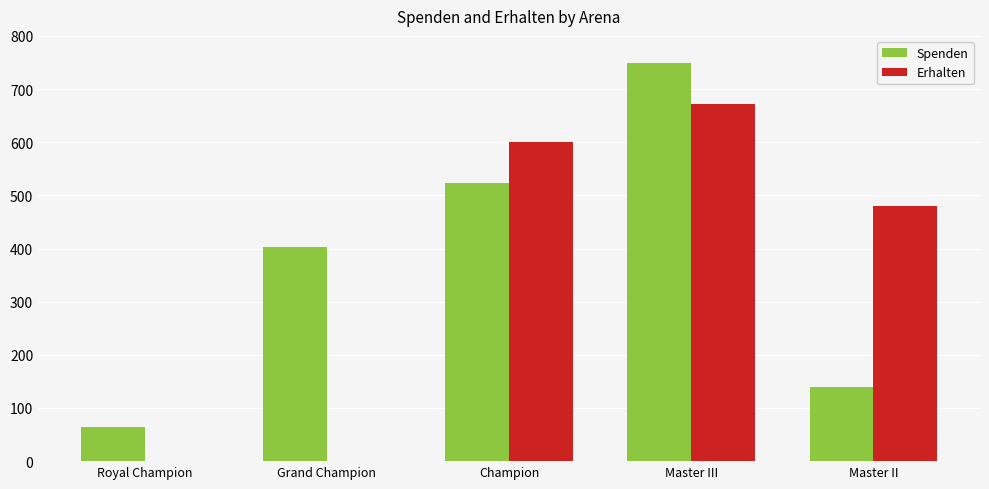

True or false: Spenden has a value of 1298 at Master III.

False